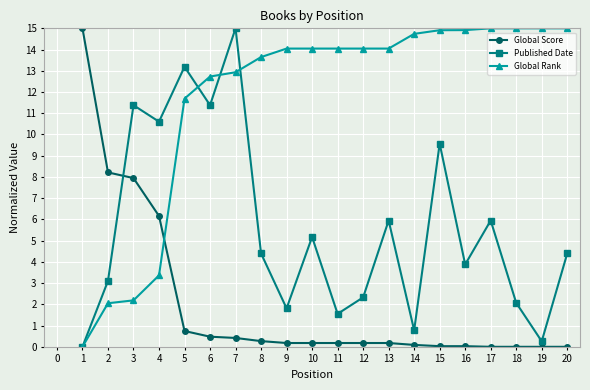

How many positive values does the Published Date series have?

19